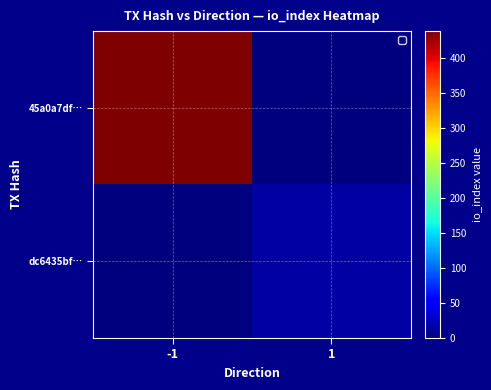

List the series in order of their overall mean, lowest first.

dc6435bf…, 45a0a7df…